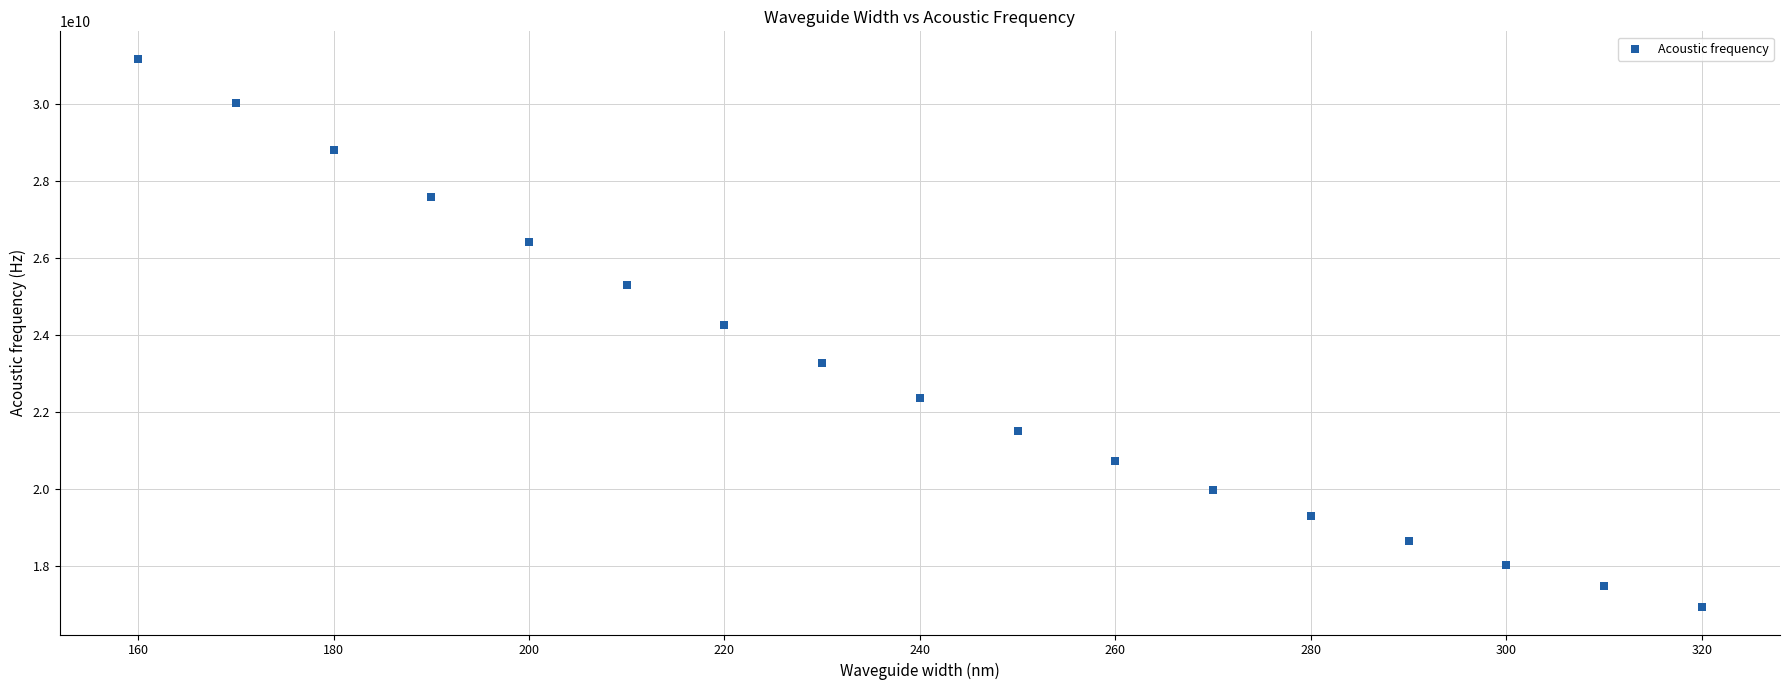

What is the range of Y values (max minus min)?

14252300000